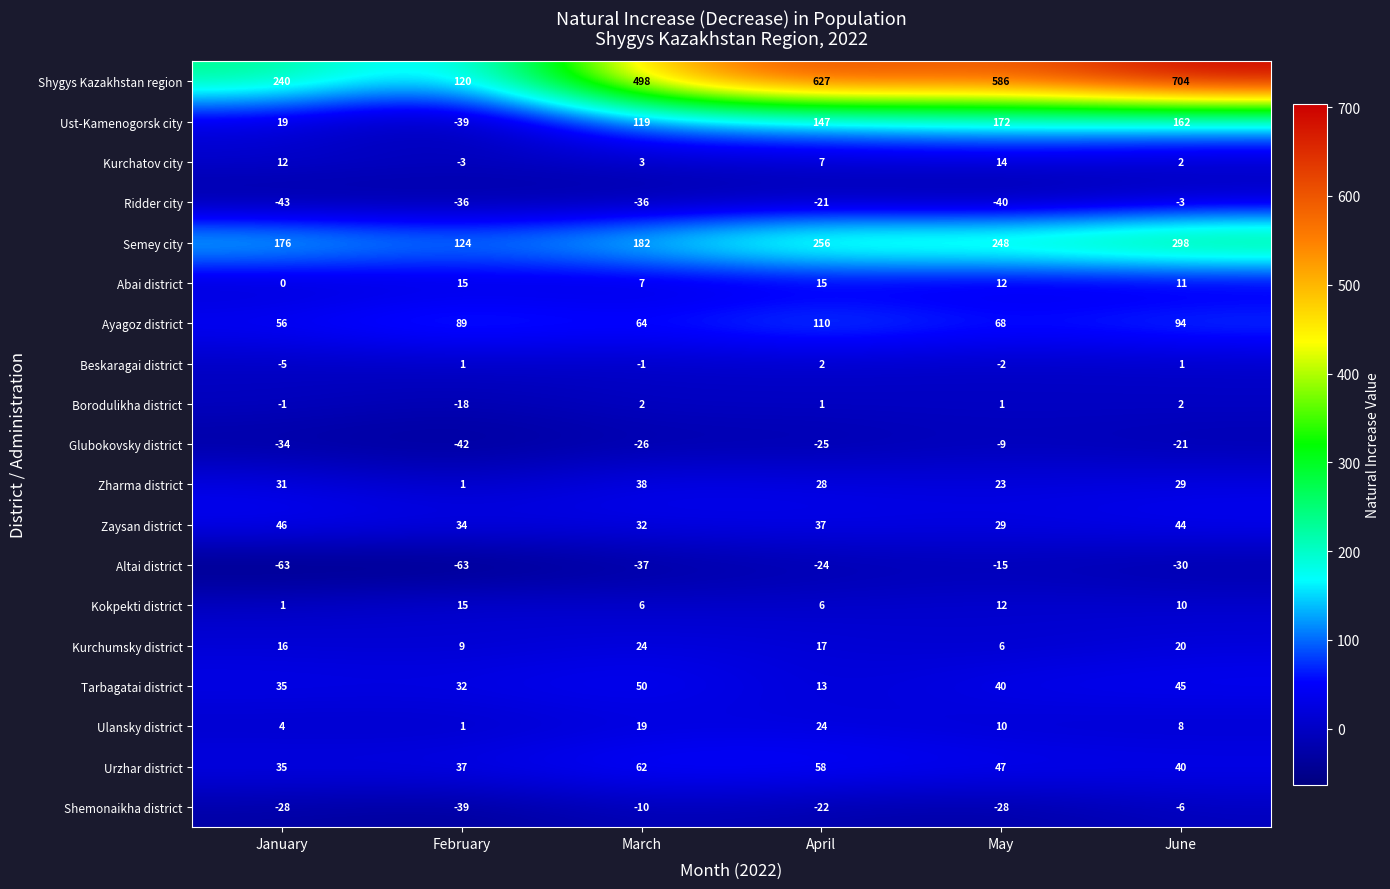

How many categories are shown in the chart?

6